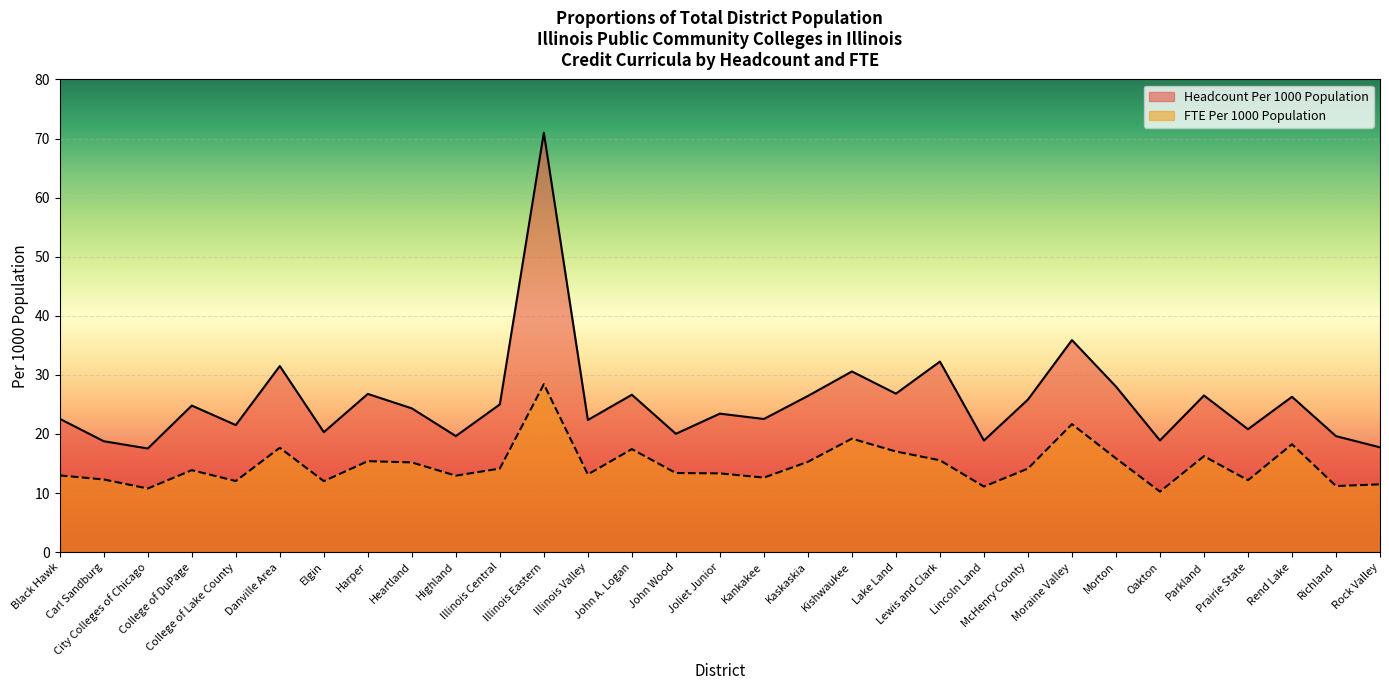

What are all the series names shown in the legend?

Headcount Per 1000 Population, FTE Per 1000 Population